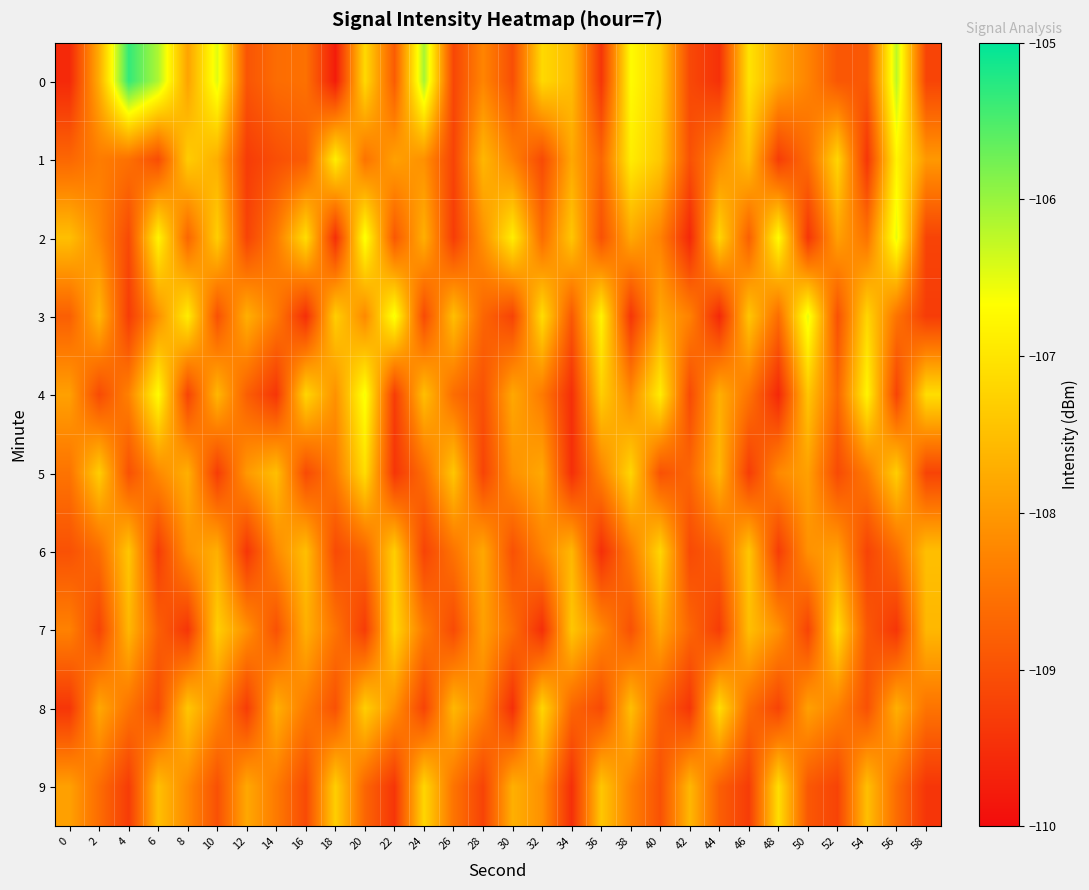

At which category is the sum across all series the highest?

20